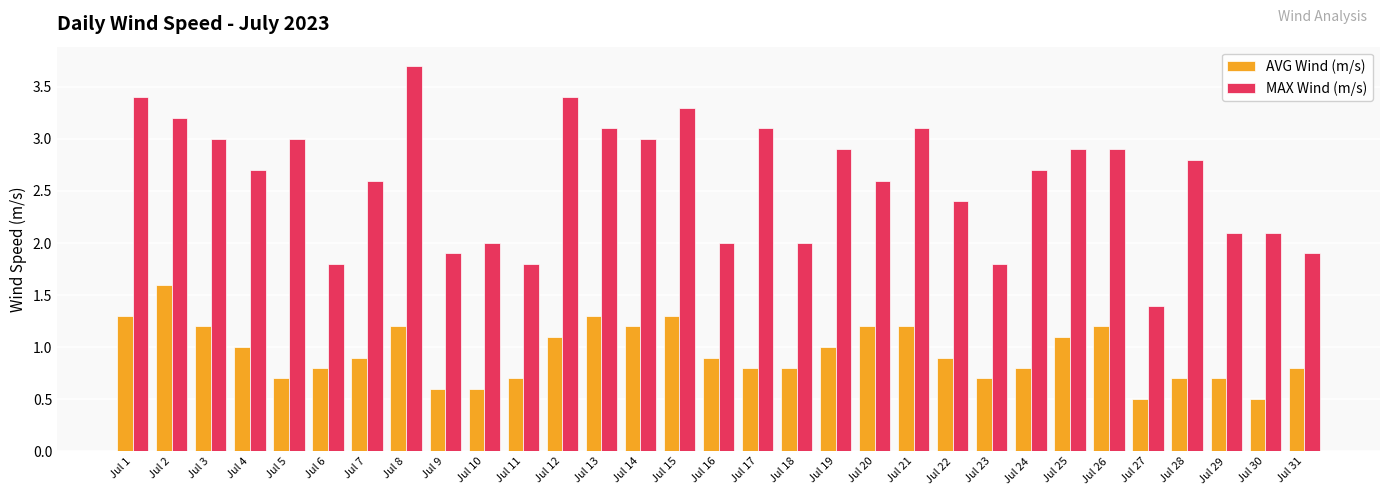

What is the minimum value for MAX Wind (m/s)?

1.4